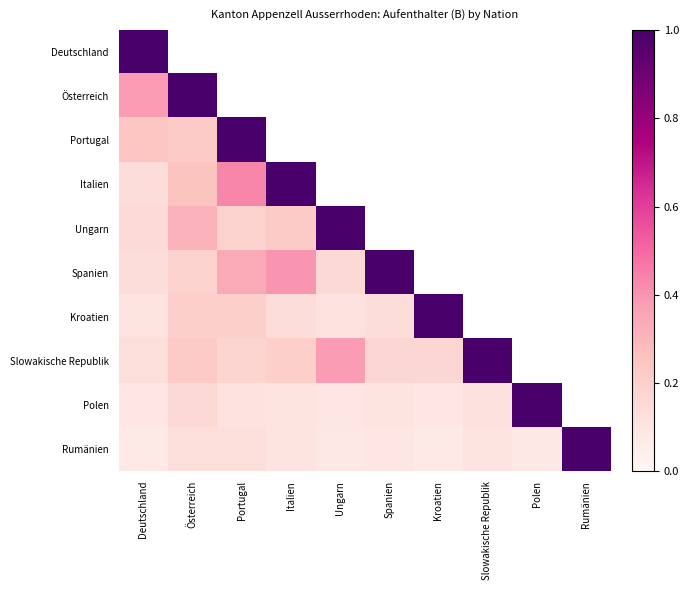

At which category does the chart reach its minimum across all series?

Deutschland